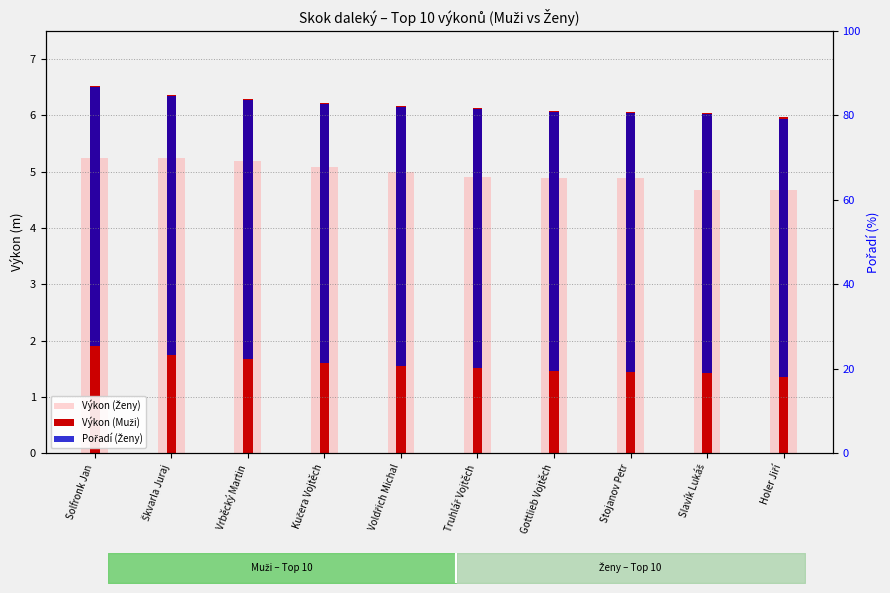

Which series has the widest spread of values?

Výkon (Ženy)